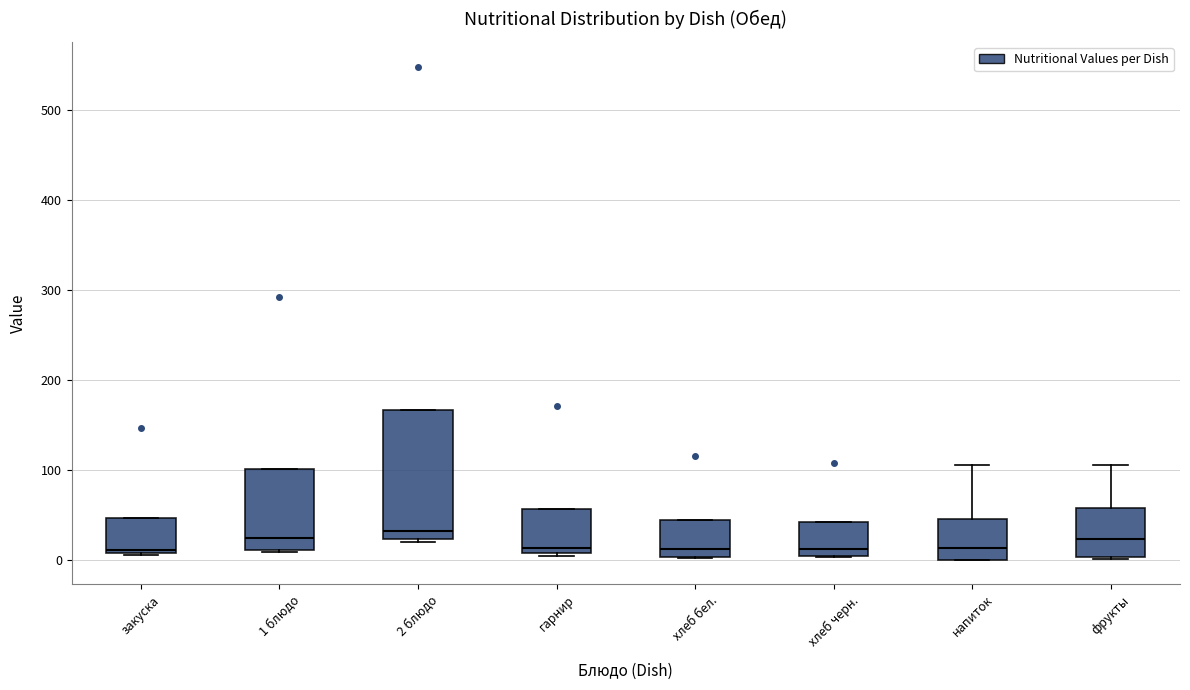

Reading left to right, read every box against the y-axis: the position of its median line, the range the box covers, and the ends of its whiskers. The values are not printed on the chart, so give them approximately, as read against the axis.

закуска: median 10 (just above the box's lower edge), box 10 to 50, whiskers 0 to 50
1 блюдо: median 20, box 10 to 100, whiskers 10 to 100
2 блюдо: median 30, box 20 to 170, whiskers 20 (just below the box's lower edge) to 170
гарнир: median 10 (just above the box's lower edge), box 10 to 60, whiskers 0 to 60
хлеб бел.: median 10, box 0 to 40, whiskers 0 to 40
хлеб черн.: median 10, box 0 to 40, whiskers 0 to 40
напиток: median 10, box 0 to 50, whiskers 0 to 110
фрукты: median 20, box 0 to 60, whiskers 0 to 110